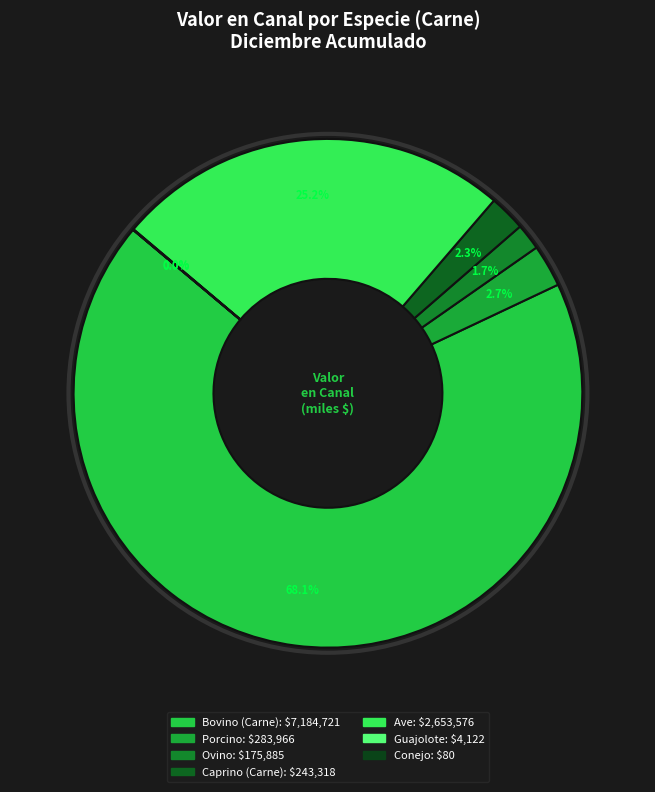

Which slice represents more than half of the pie?

Bovino (Carne)